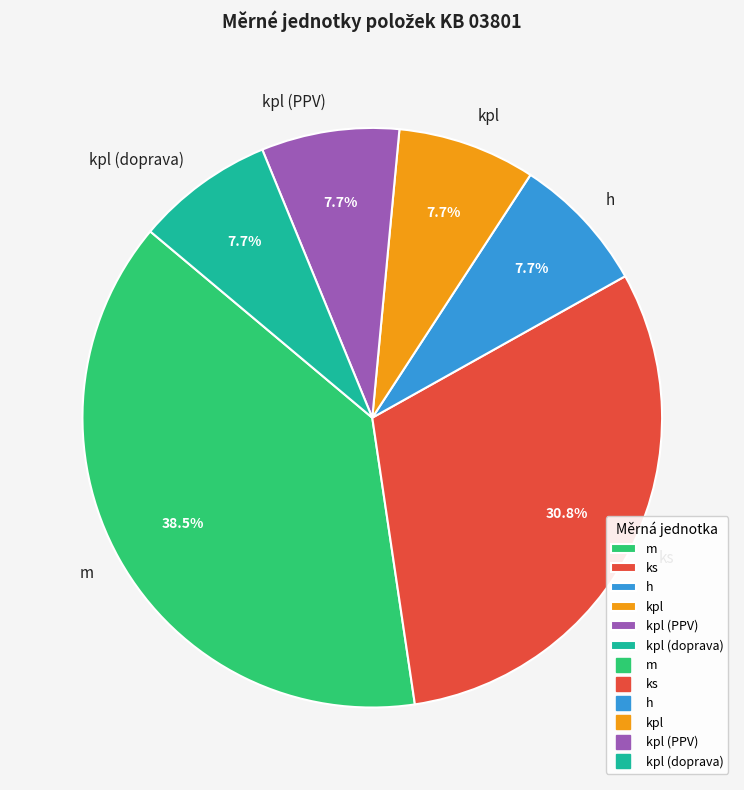

True or false: kpl (doprava) accounts for 1% of the total.

False